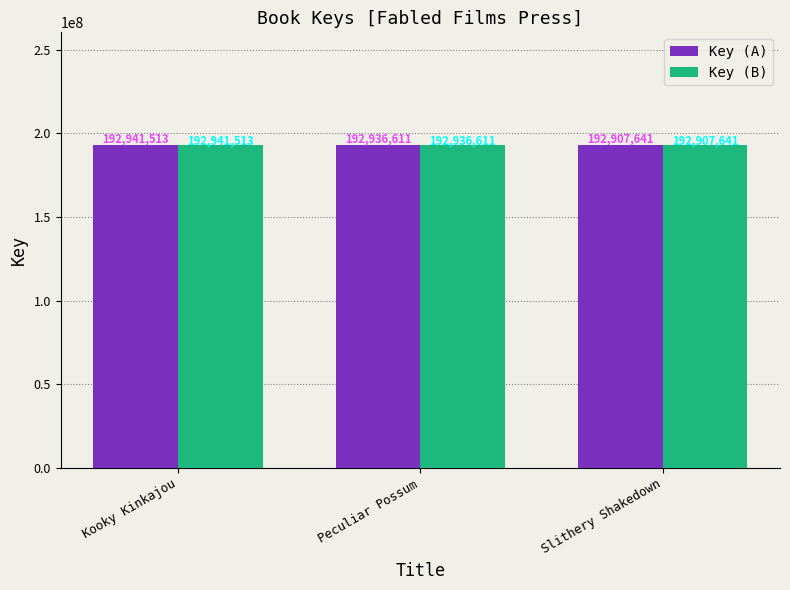

How many groups of bars are there?

3